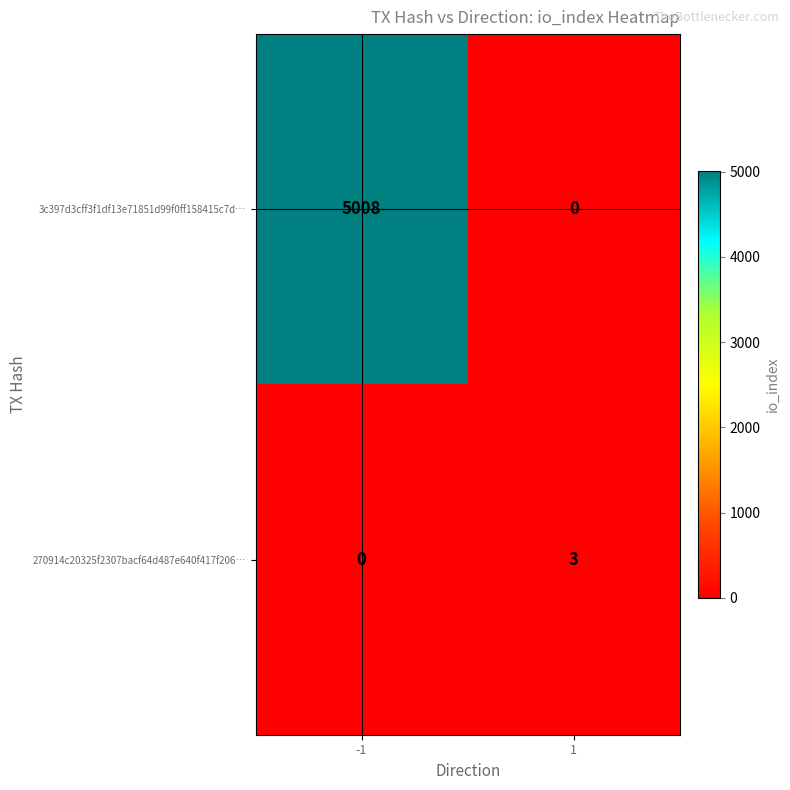

What is the difference between the maximum and minimum values in the 270914c20325f2307bacf64d487e640f417f206… series?

3